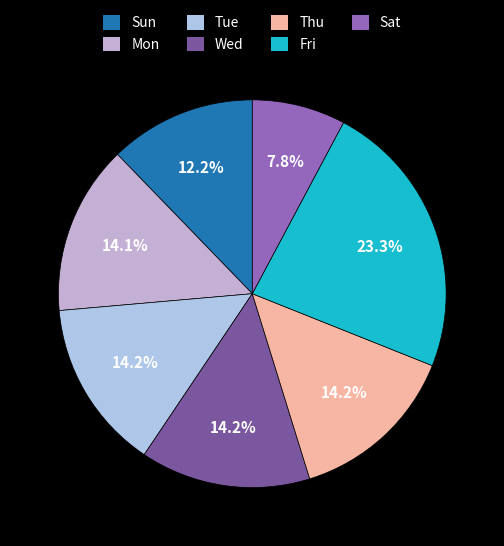

Combined, what portion of the pie is Sun and Mon?

26.4%